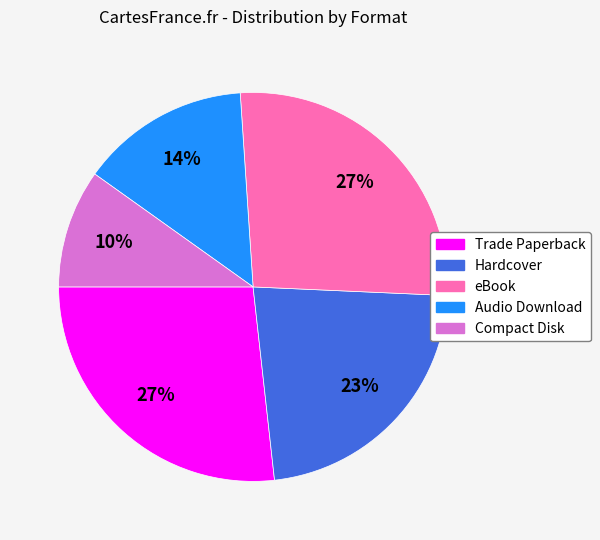

Combined, do Compact Disk and Audio Download account for over 50%?

No